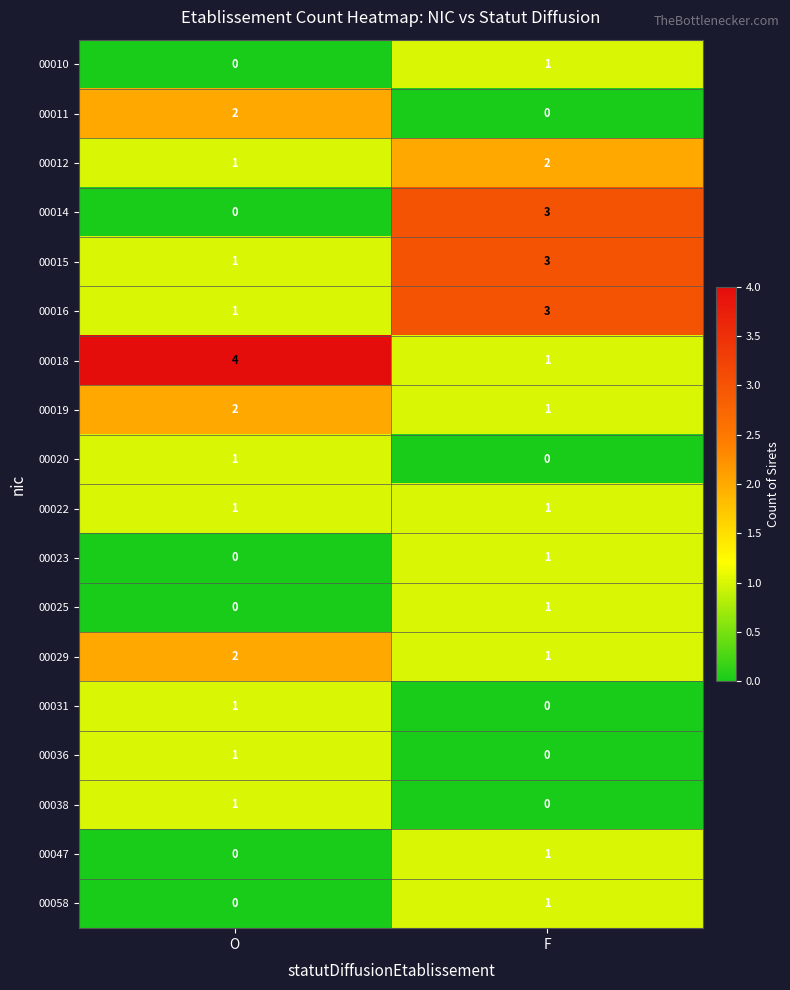

How many data points does each series have?

2